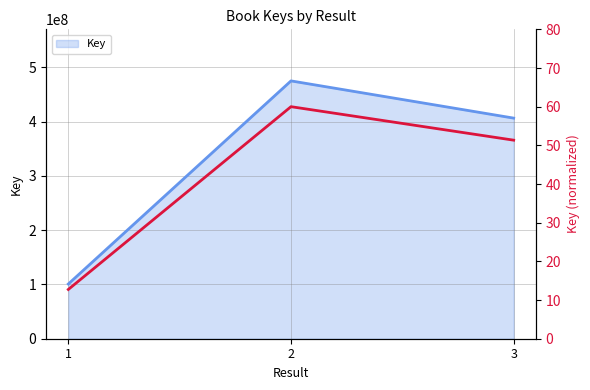

What is the difference between the values at 3 and 2?

8.7